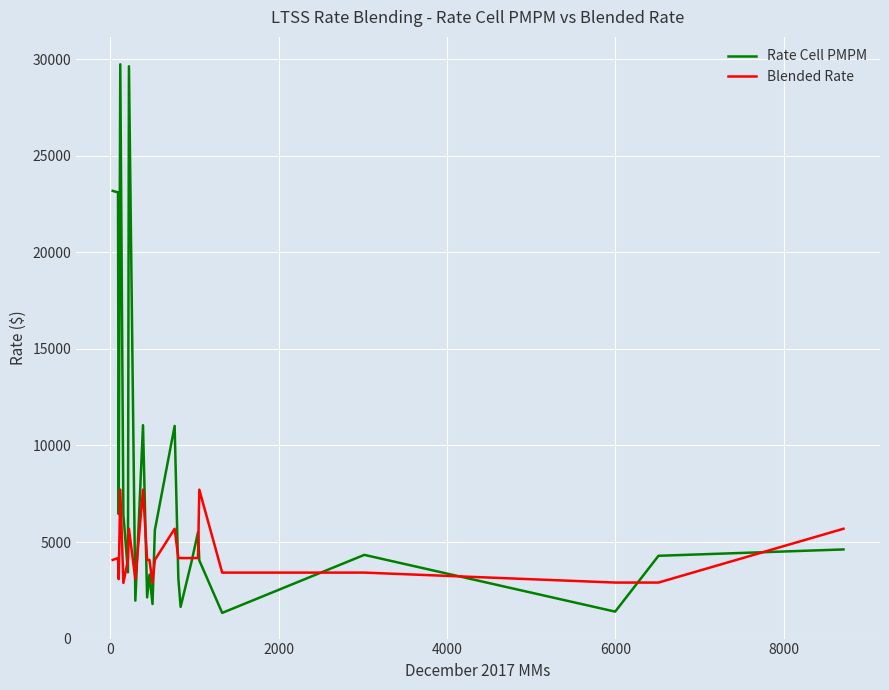

What is the highest value of the Blended Rate series?

7713.7